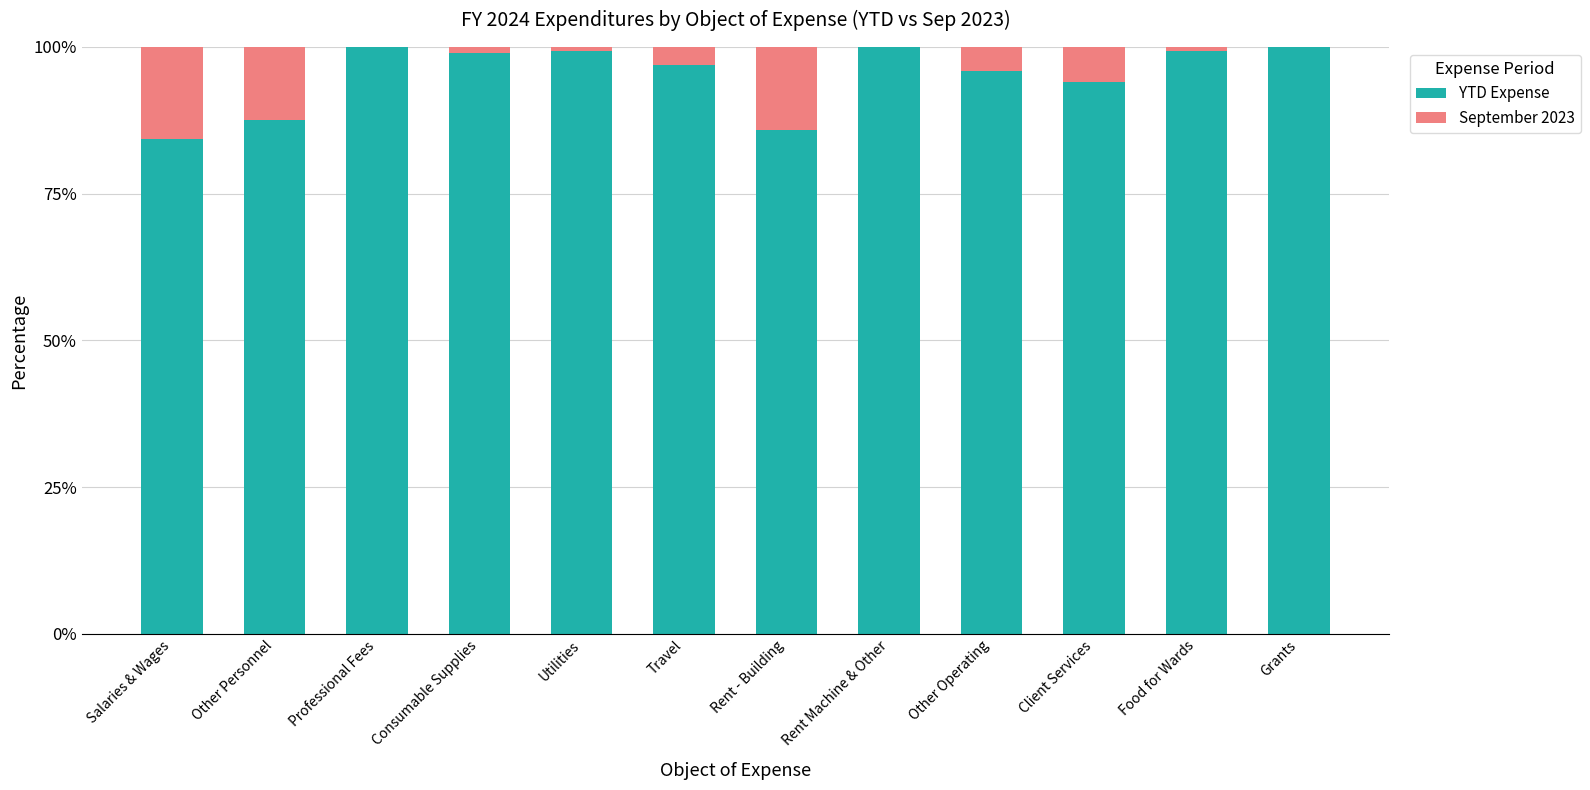

What is the highest value of the YTD Expense series?

100.0